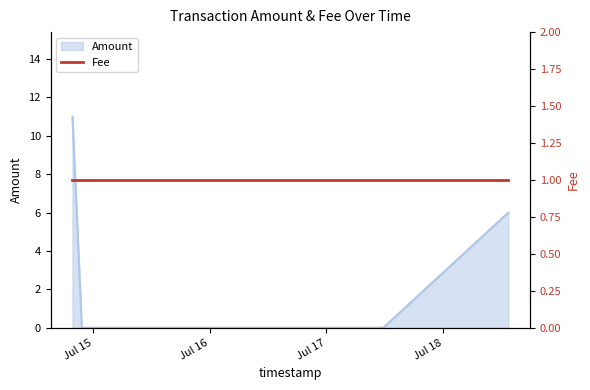

What is the difference between the second highest and second lowest values?

6